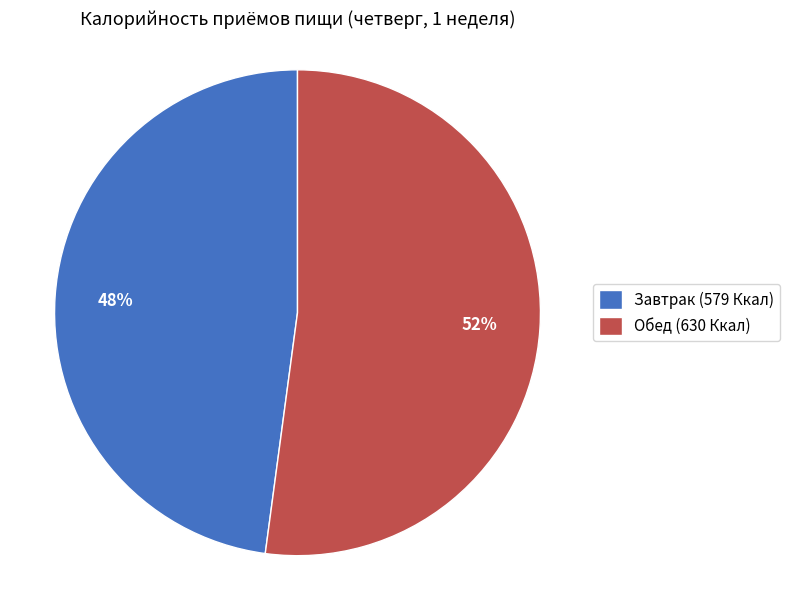

Does any single category account for the majority?

Yes